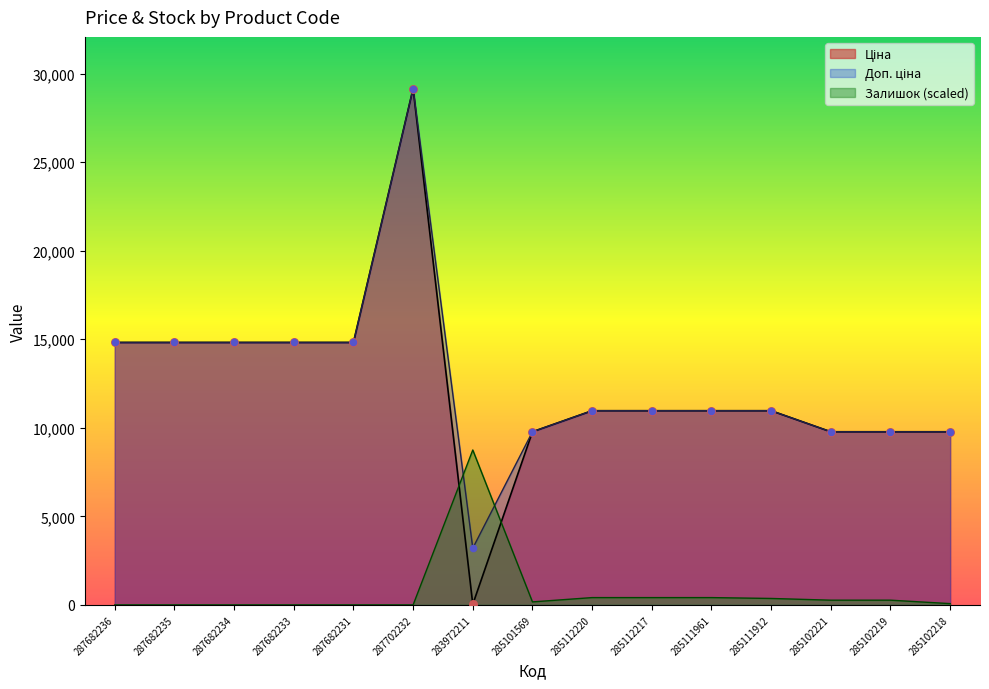

Which series contains the highest Y value?

Ціна